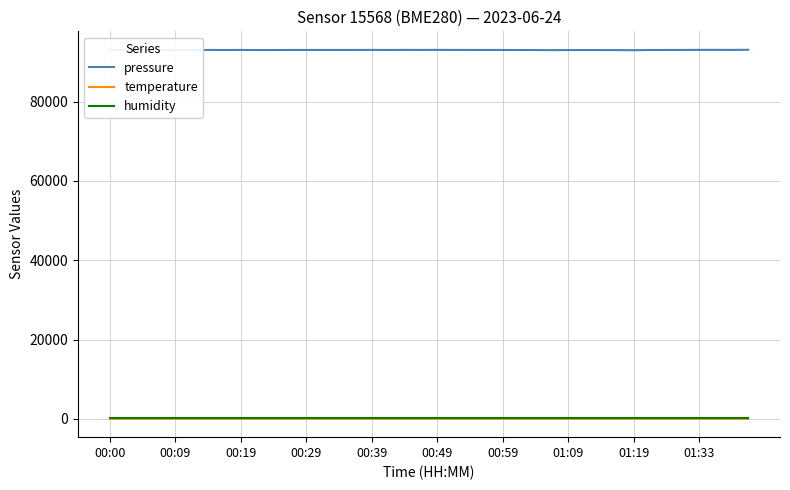

What is the minimum value for temperature?

20.1